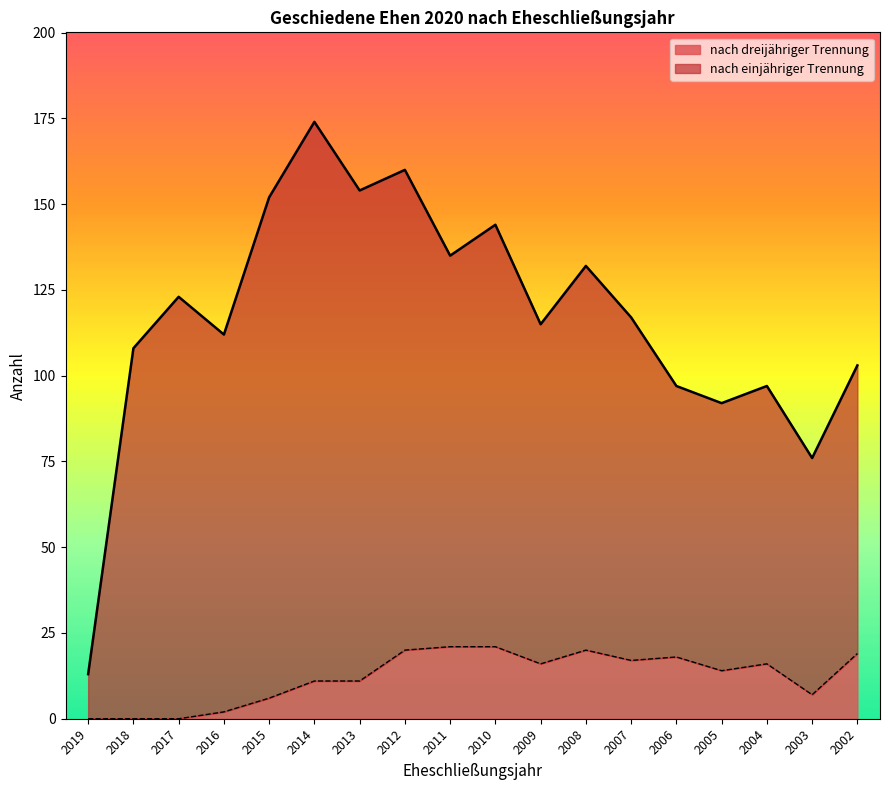

Reading left to right, what are all the values shown in this chart?

2019=0	2018=0	2017=0	2016=2	2015=6	2014=11	2013=11	2012=20	2011=21	2010=21	2009=16	2008=20	2007=17	2006=18	2005=14	2004=16	2003=7	2002=19